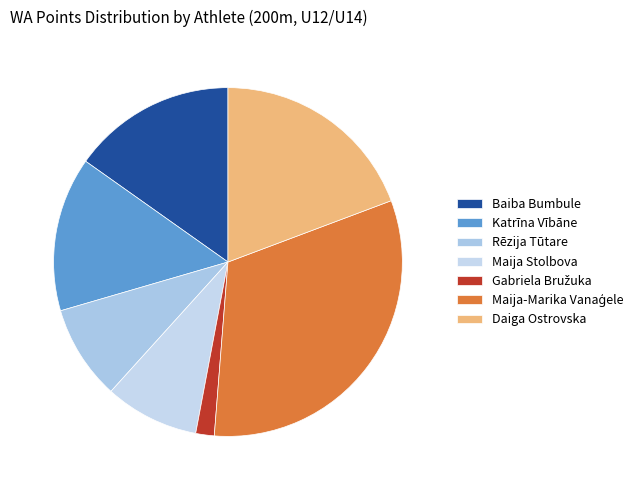

Is it true that Rēzija Tūtare is 9% of the pie?

True